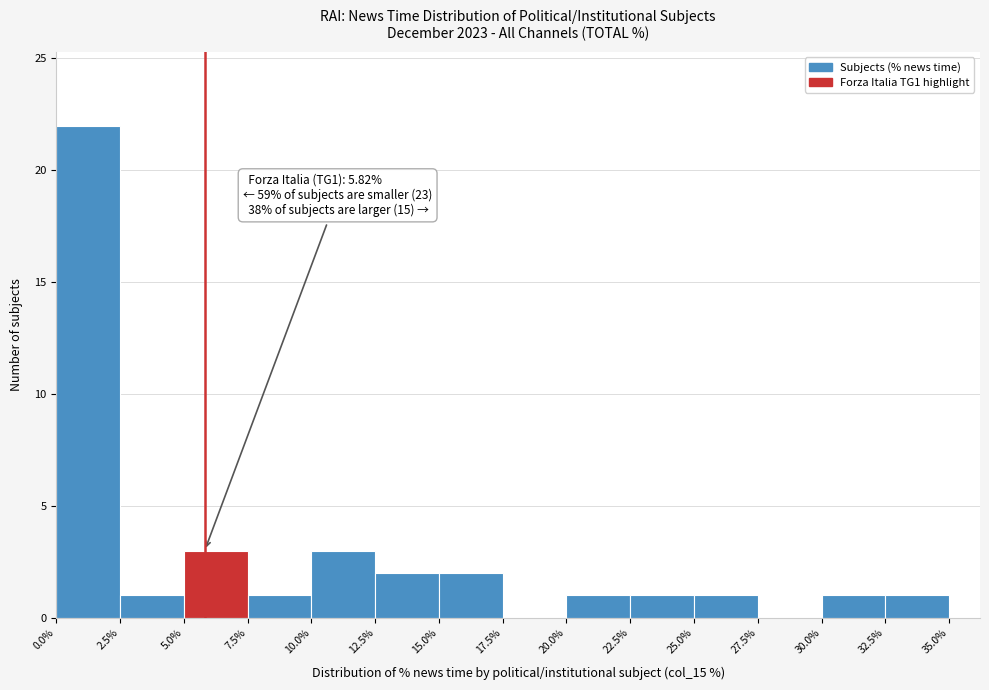

Over which range of the x-axis is the bar tallest?

0.0% to 2.5%